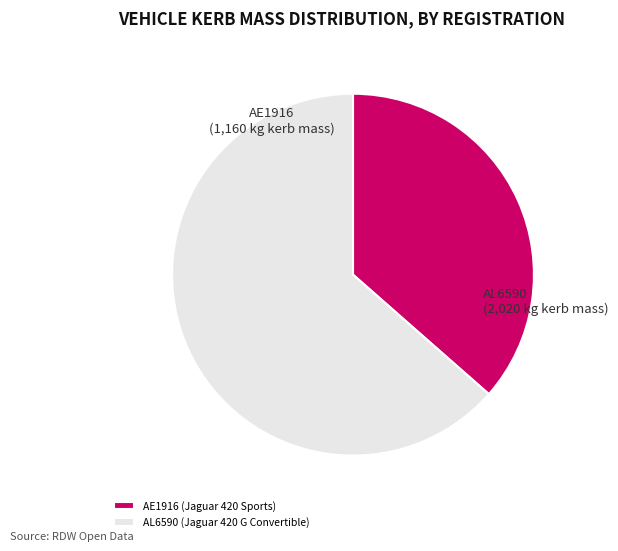

Is the sum of AE1916 (Jaguar 420 Sports) and AL6590 (Jaguar 420 G Convertible) greater than half?

Yes